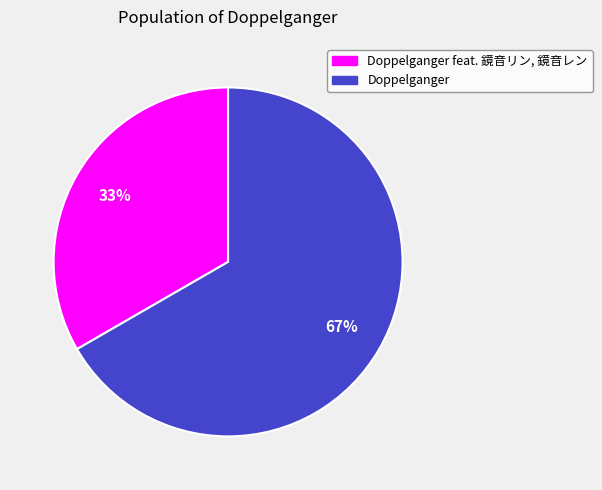

To the nearest percent, what is the average slice percentage?

50%